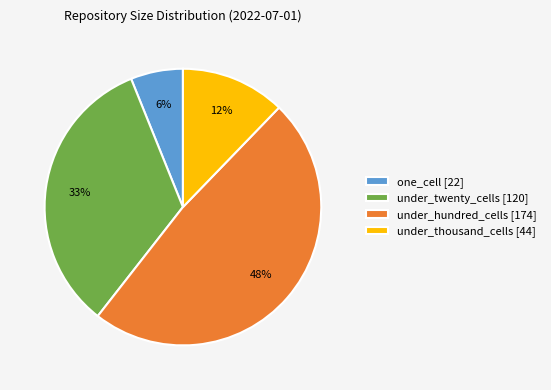

Count the number of slices in the pie.

4